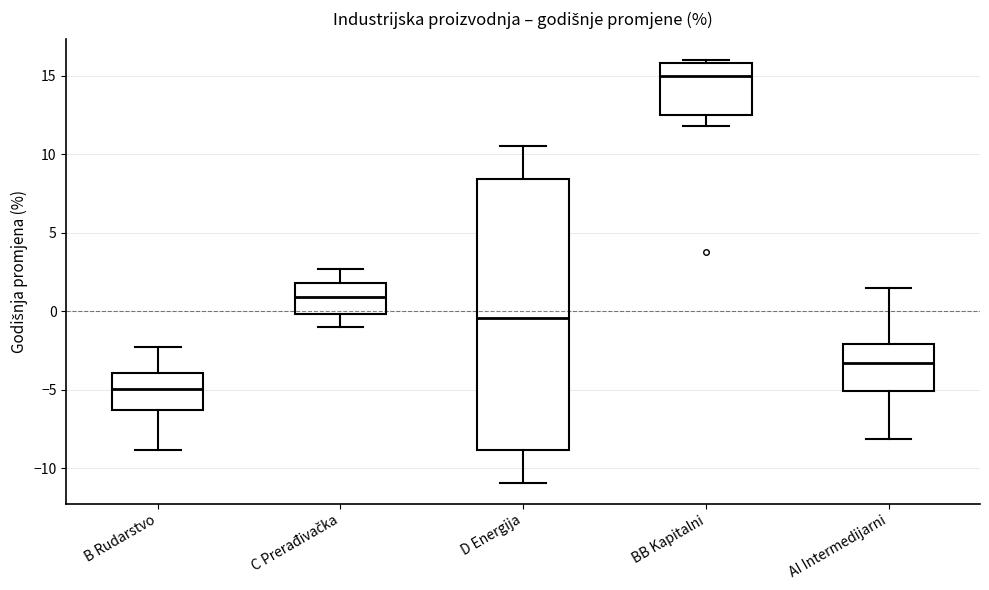

Which box's median line is the highest?

BB Kapitalni